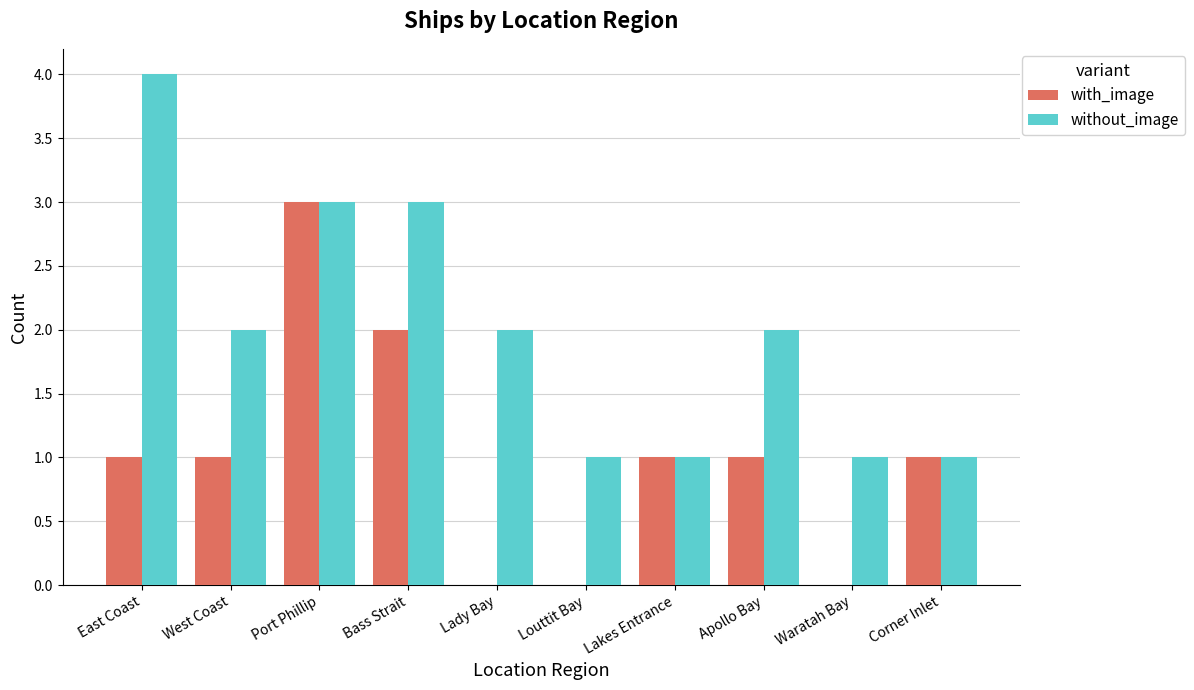

Which series changed the most between Louttit Bay and Lakes Entrance?

with_image